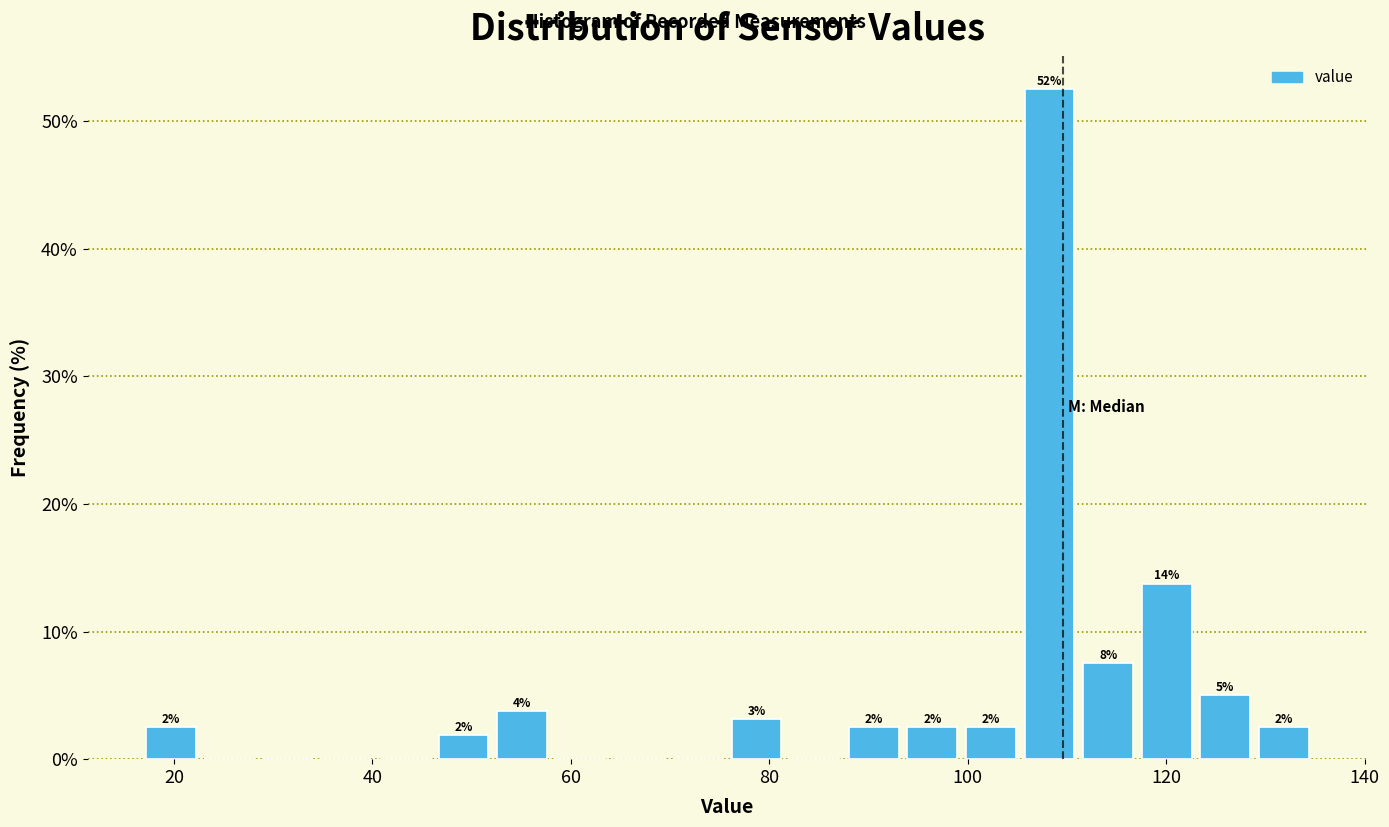

Around what value on the x-axis is the tallest bar? Give the approximate position of its centre, as read against the axis.

108